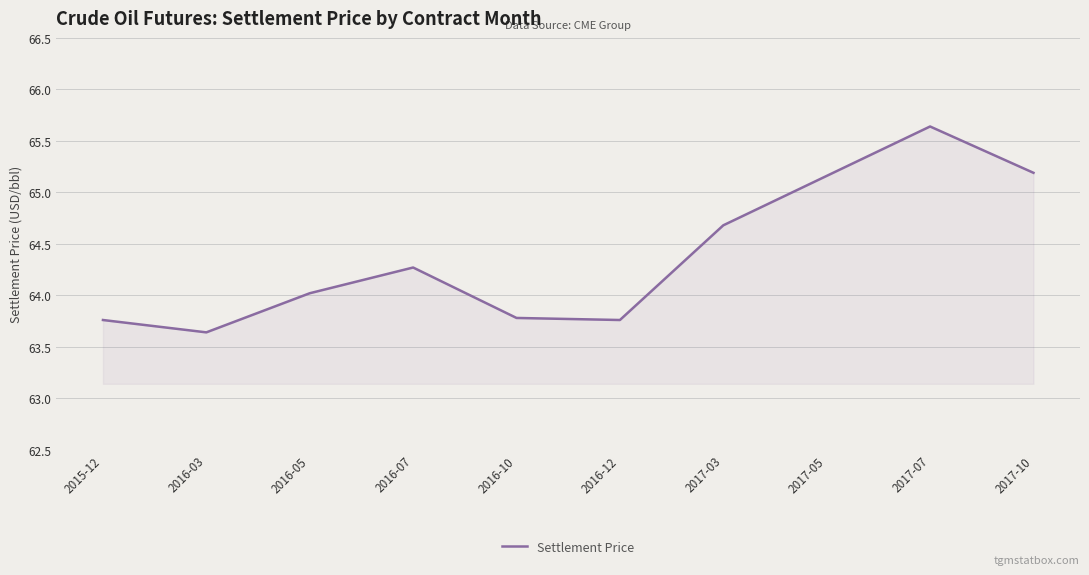

How many values are below 64?

4